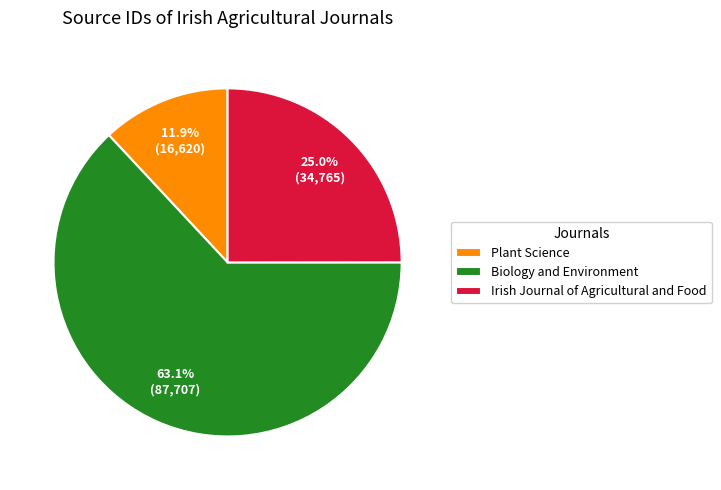

To the nearest percent, what is the difference between the largest and smallest slice percentages?

51%